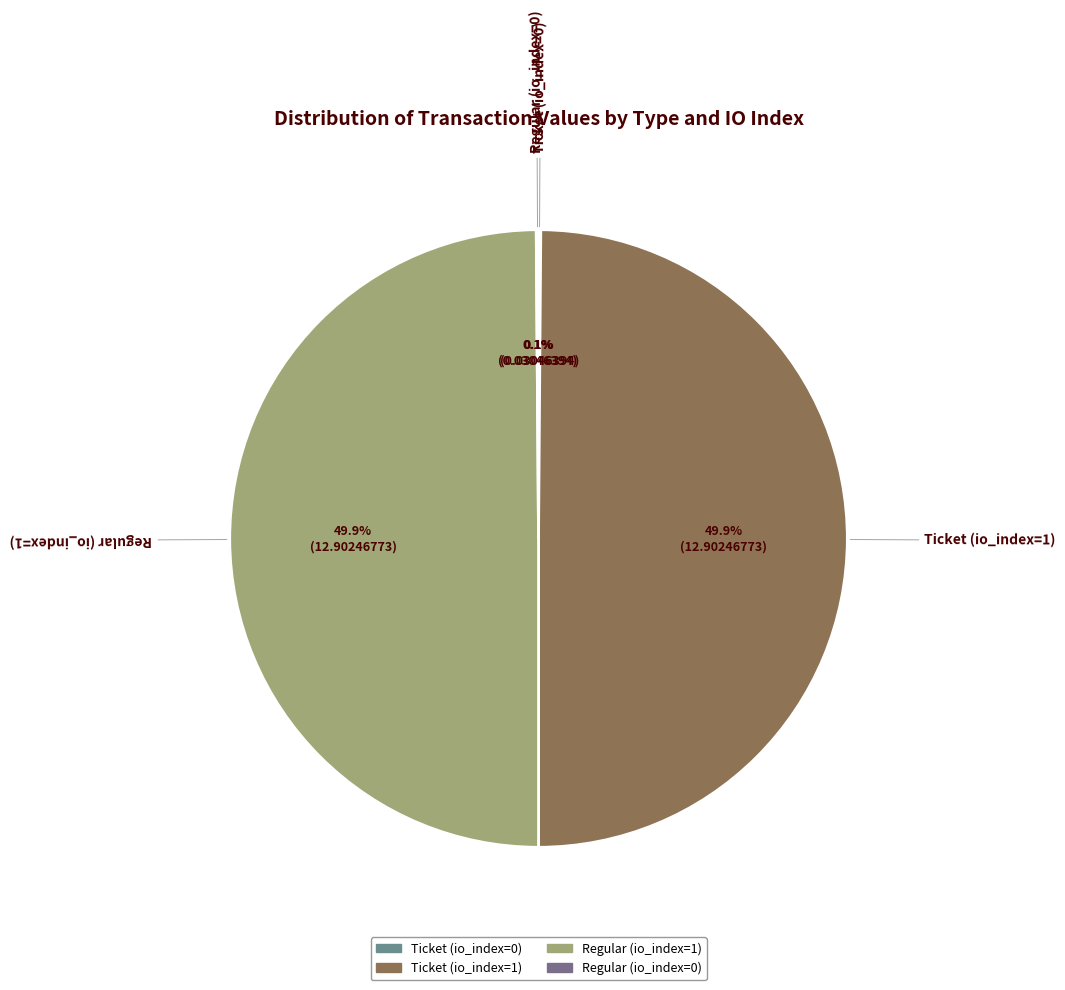

Does any single category account for the majority?

No